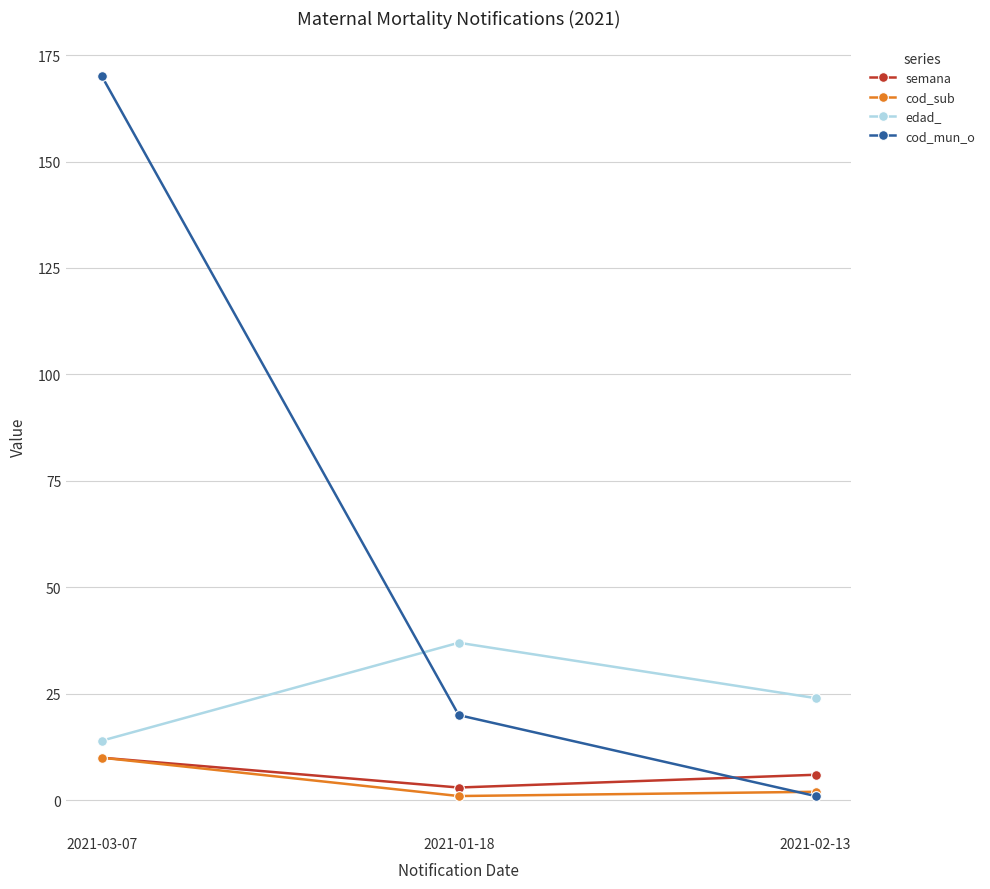

Which category has the highest value across all series?

2021-03-07